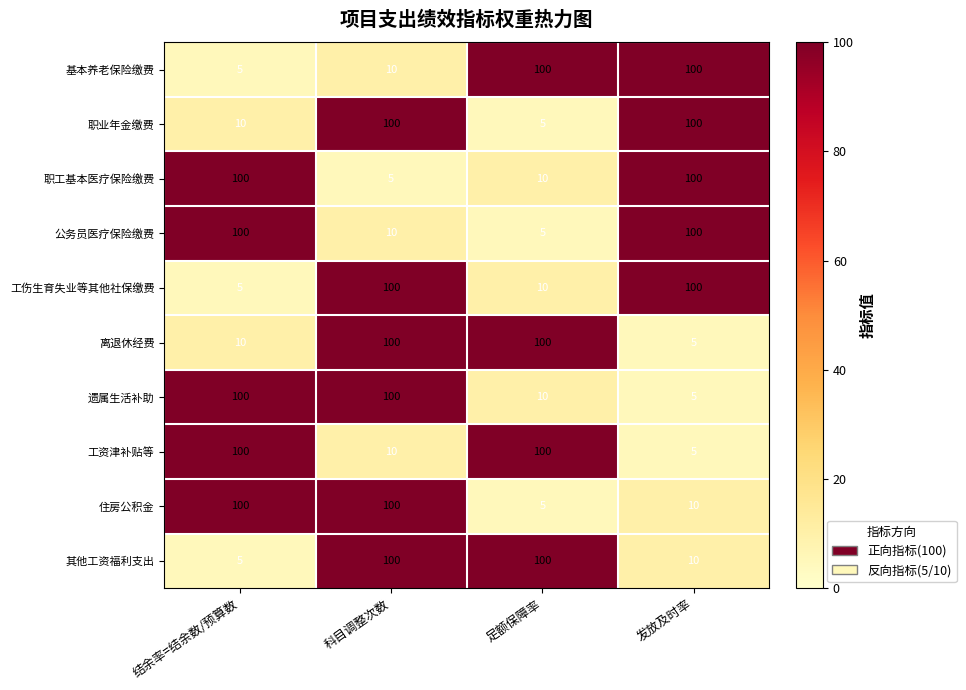

What is the highest value of the 其他工资福利支出 series?

100